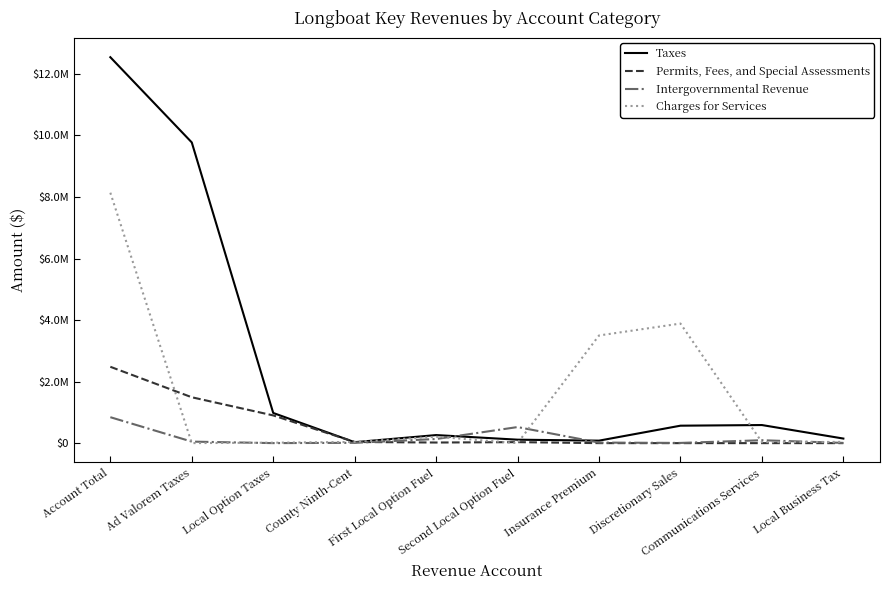

Does the chart have visible grid lines?

No